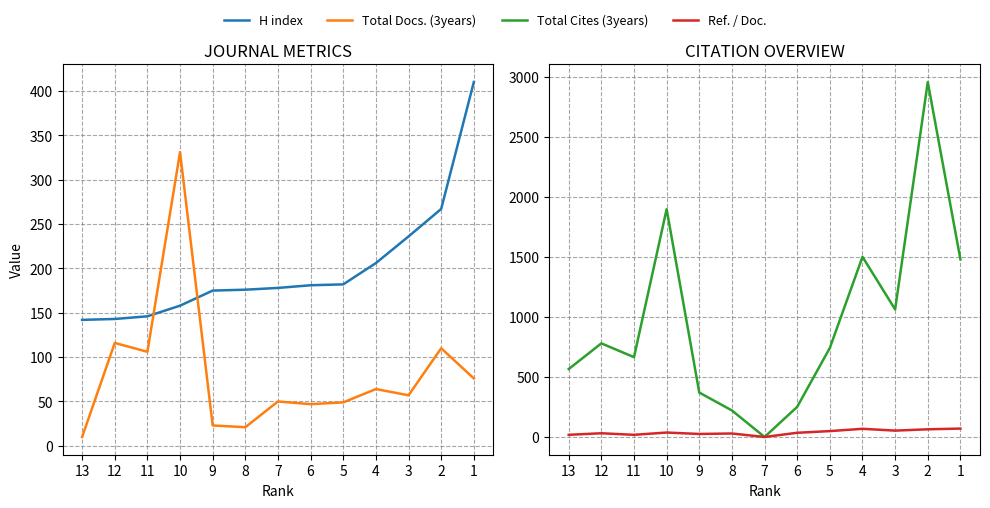

Which series changed the most between 11 and 3?

Total Cites (3years)